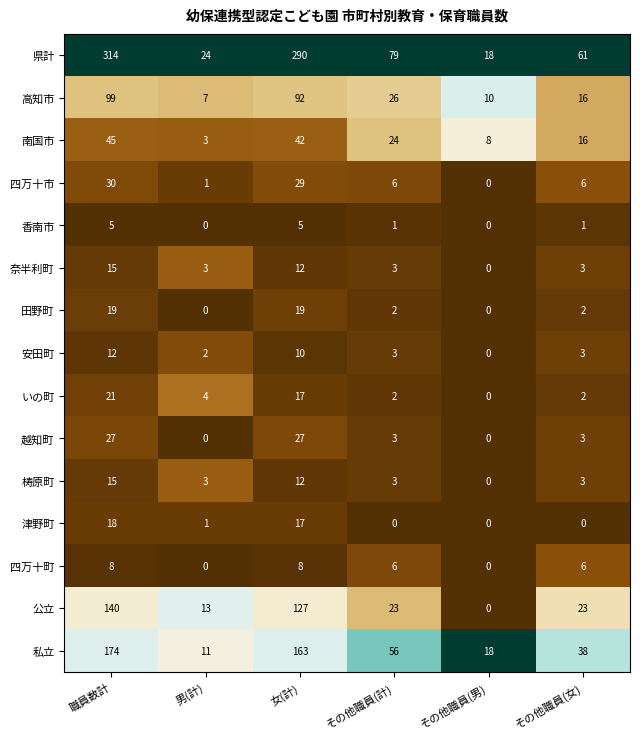

Is it true that 越知町 equals 3 at その他職員(計)?

True